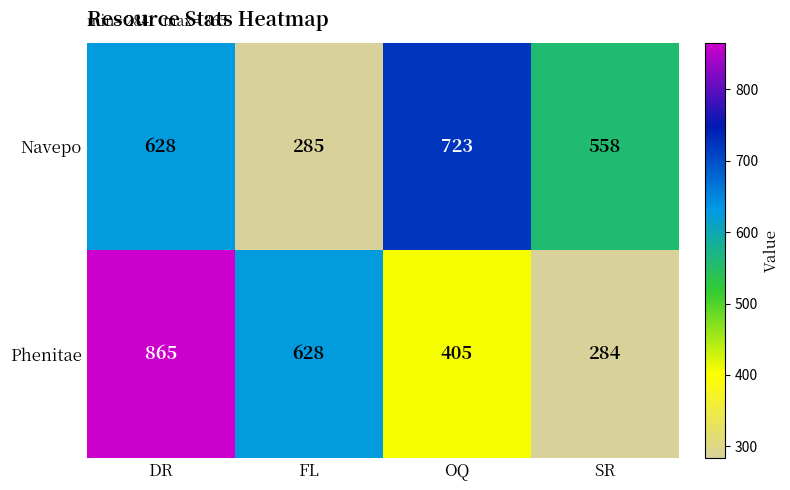

Where is Phenitae nearest to the value 574?

FL